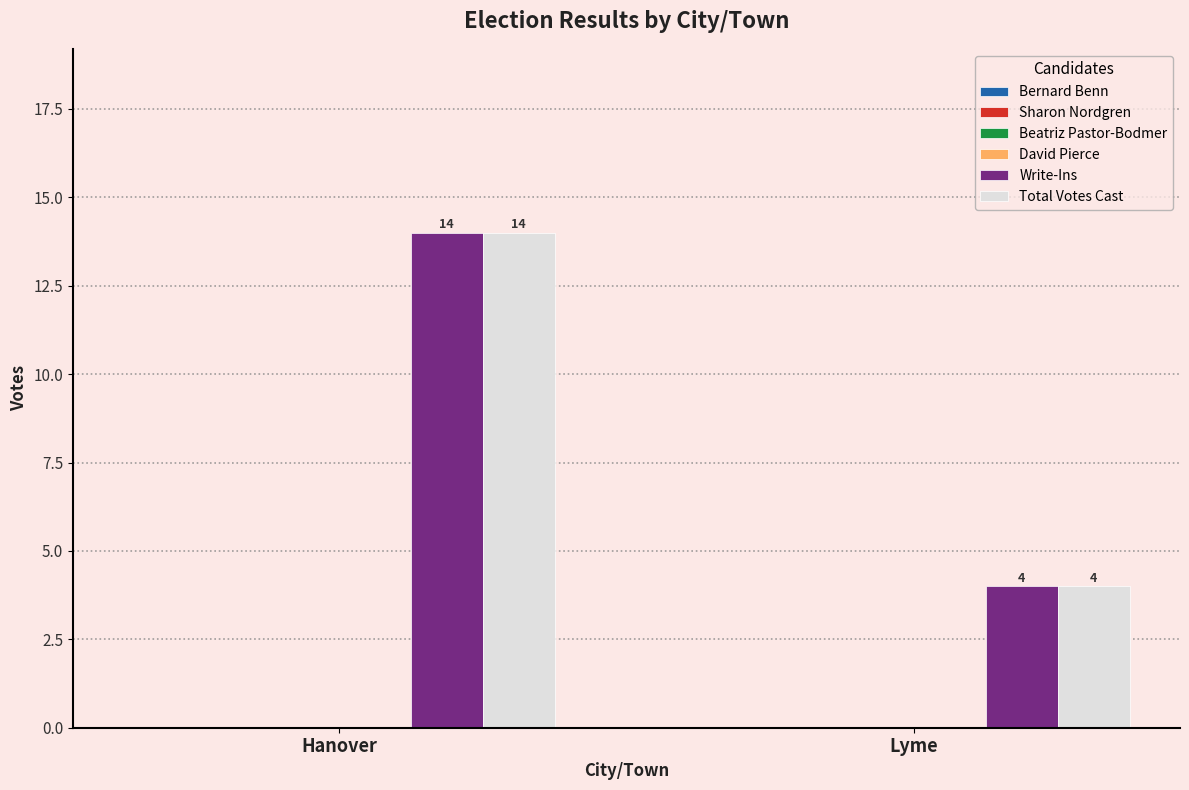

Rank the categories by Total Votes Cast value from lowest to highest.

Lyme, Hanover